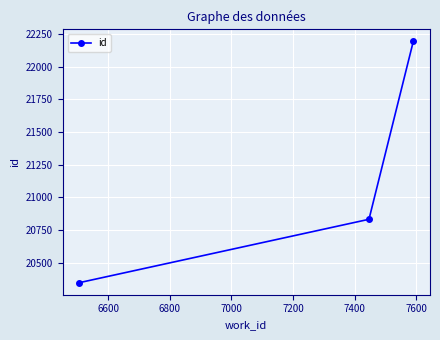

What is the maximum value shown in the chart?

22194